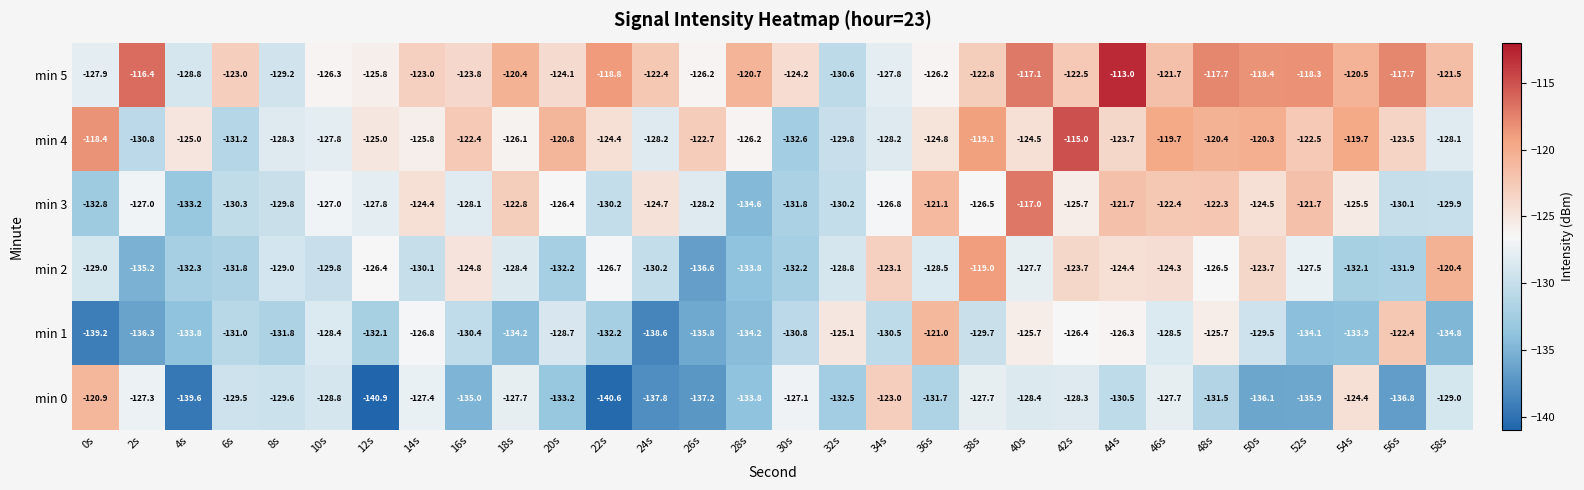

Count the number of categories in the chart.

30